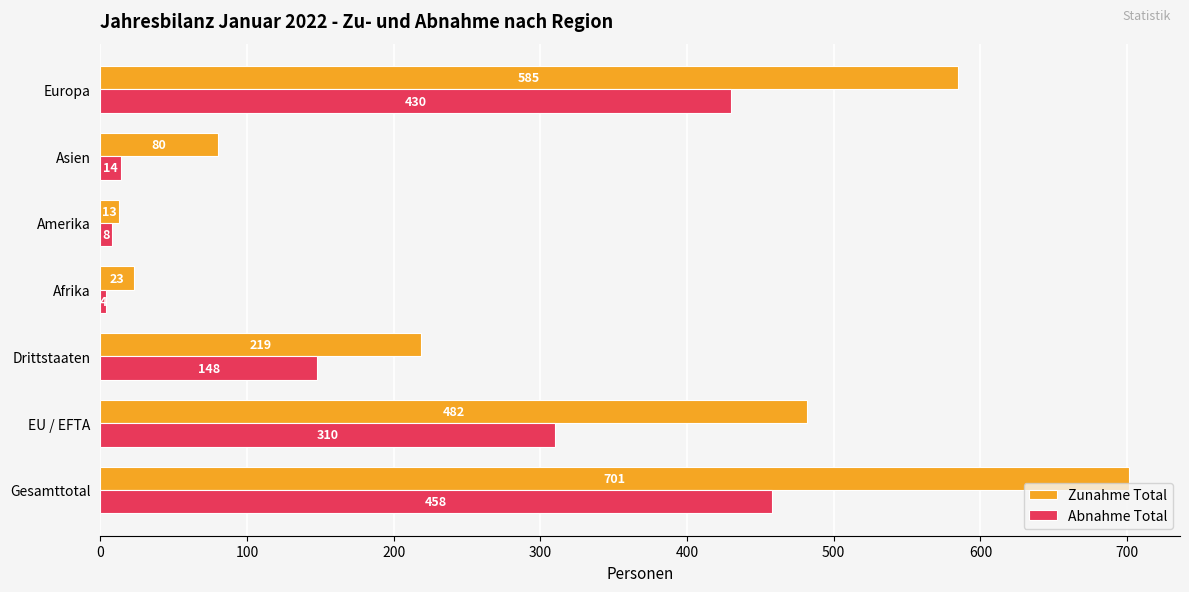

How many data points in Abnahme Total are less than 148?

3